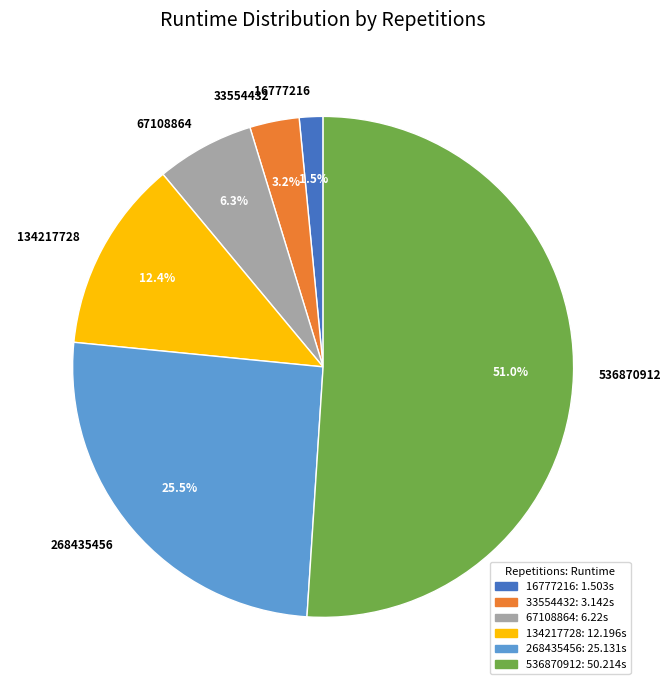

Between 33554432 and 16777216, which is larger?

33554432